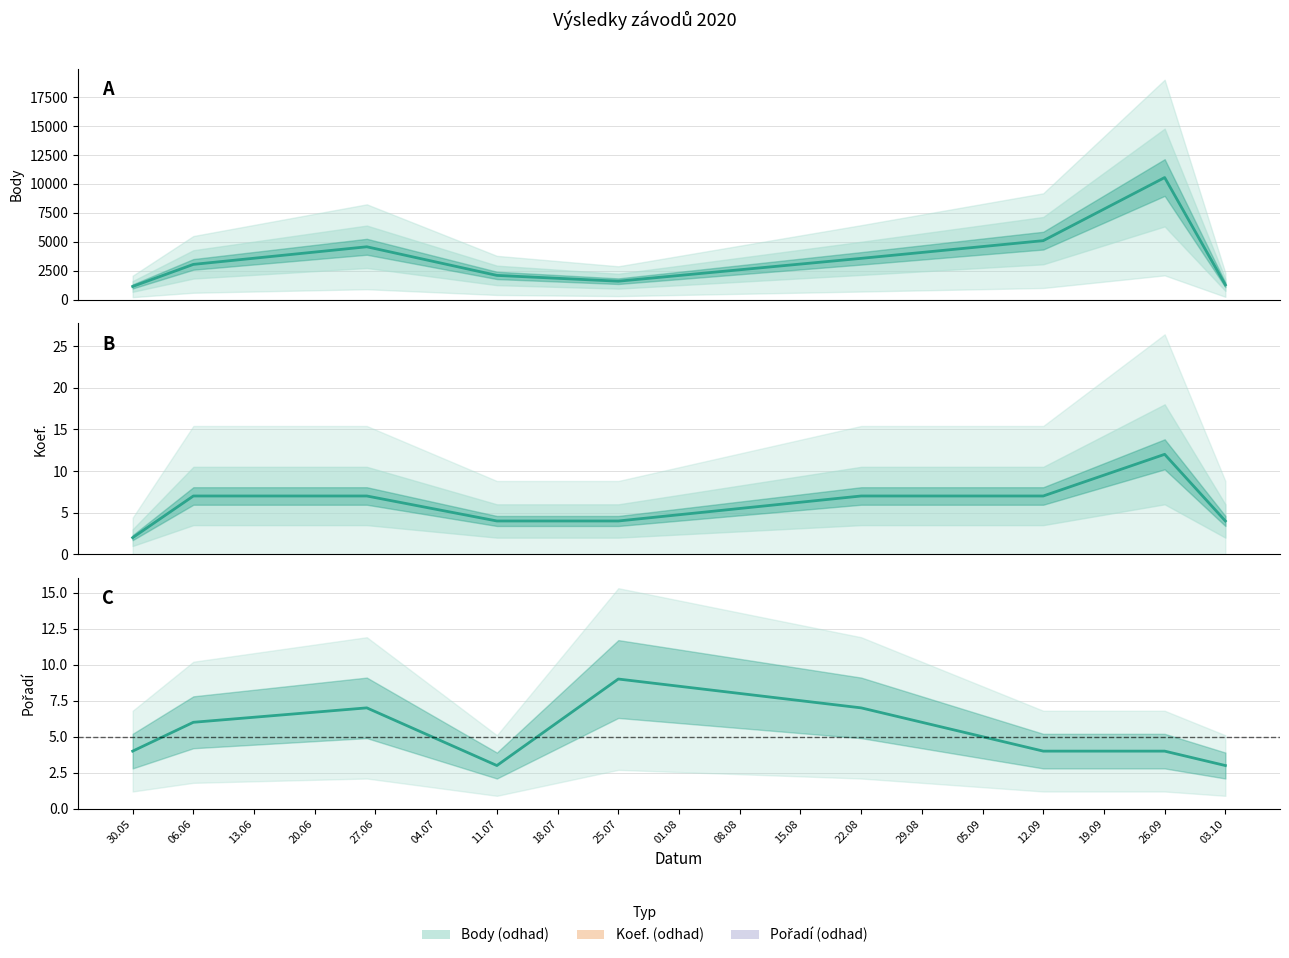

What is the greatest value displayed?

10550